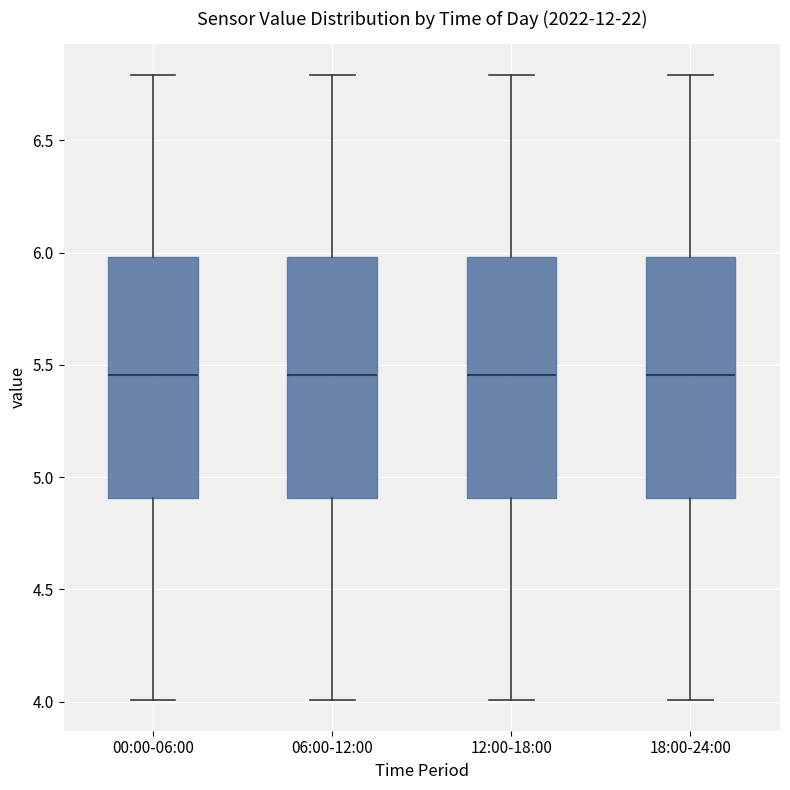

Reading left to right, transcribe this box plot: for each box, give where its median line is, the range the box spans, and where its two whiskers end, as read against the y-axis. The values are not printed on the chart, so give them approximately, as read against the axis.

00:00-06:00: median 5.45, box 4.90 to 6.00, whiskers 4.00 to 6.80
06:00-12:00: median 5.45, box 4.90 to 6.00, whiskers 4.00 to 6.80
12:00-18:00: median 5.45, box 4.90 to 6.00, whiskers 4.00 to 6.80
18:00-24:00: median 5.45, box 4.90 to 6.00, whiskers 4.00 to 6.80